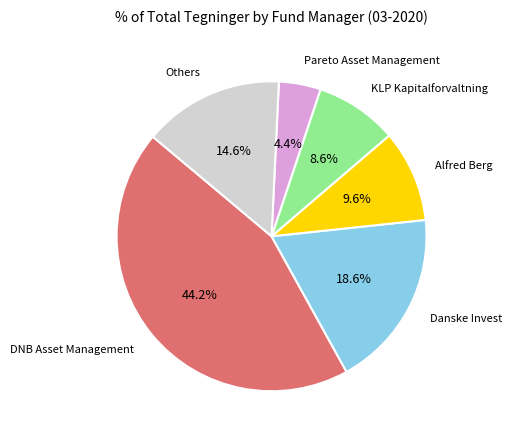

Is there a majority slice in this chart?

No